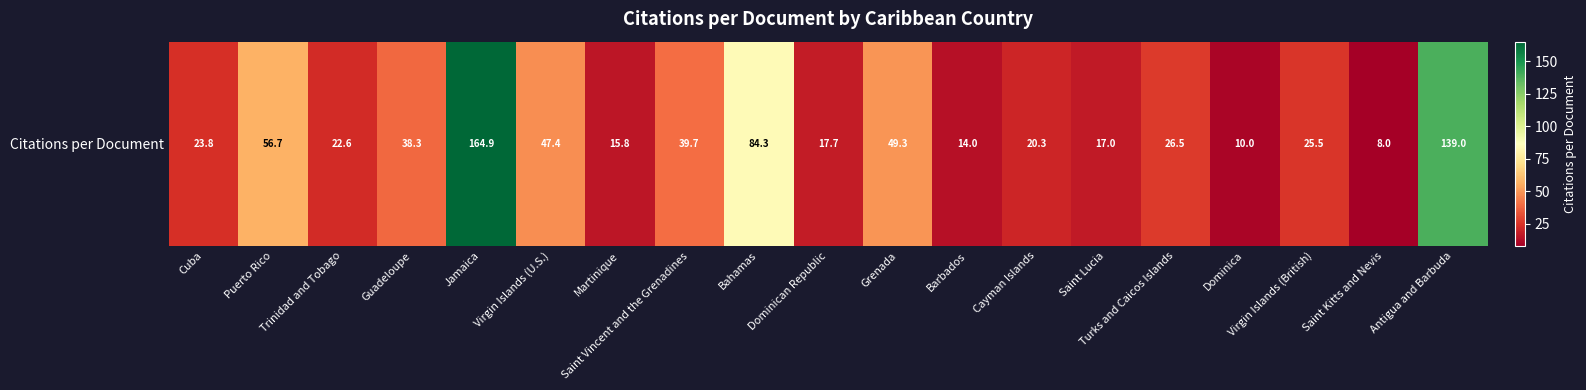

Reading left to right, extract all data points from this chart.

Cuba=23.8	Puerto Rico=56.7	Trinidad and Tobago=22.6	Guadeloupe=38.3	Jamaica=164.9	Virgin Islands (U.S.)=47.4	Martinique=15.8	Saint Vincent and the Grenadines=39.7	Bahamas=84.3	Dominican Republic=17.7	Grenada=49.3	Barbados=14.0	Cayman Islands=20.3	Saint Lucia=17.0	Turks and Caicos Islands=26.5	Dominica=10.0	Virgin Islands (British)=25.5	Saint Kitts and Nevis=8.0	Antigua and Barbuda=139.0